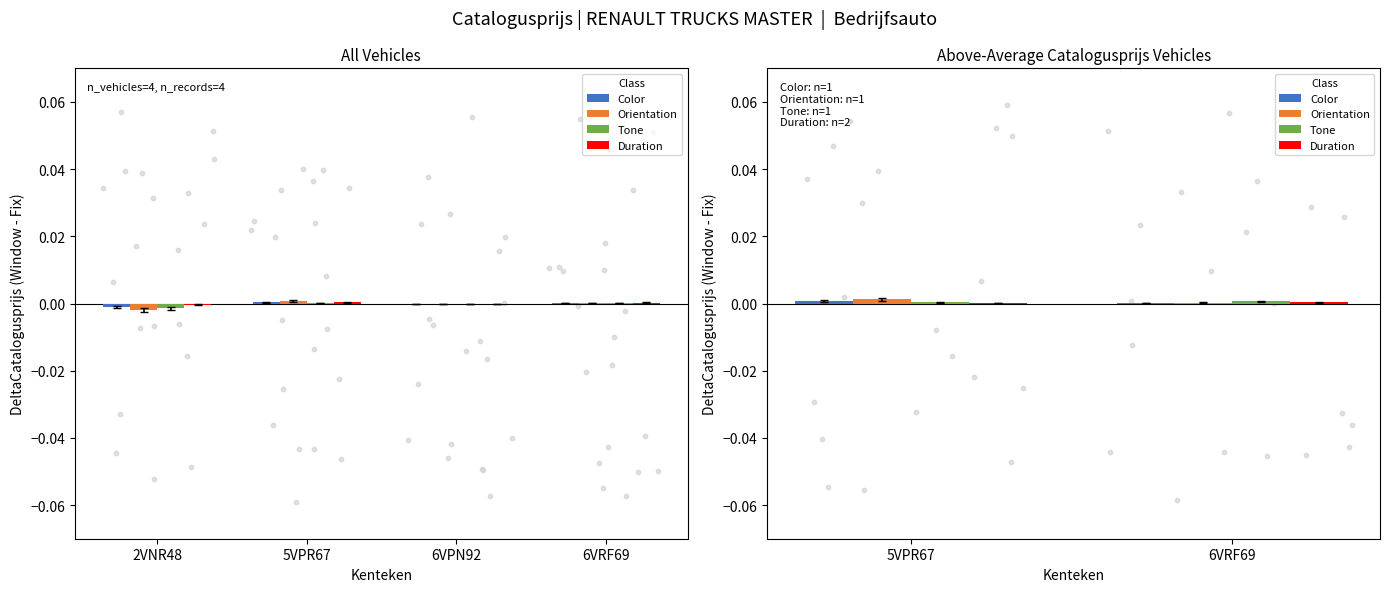

Which series contains the highest Y value?

Orientation